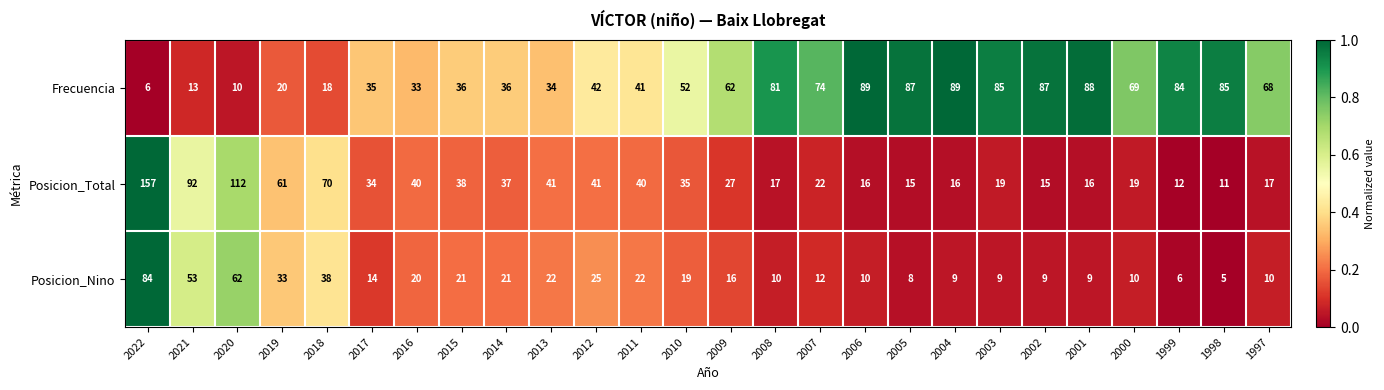

What is the sum of the Posicion_Nino values at 2019 and 2022?

117